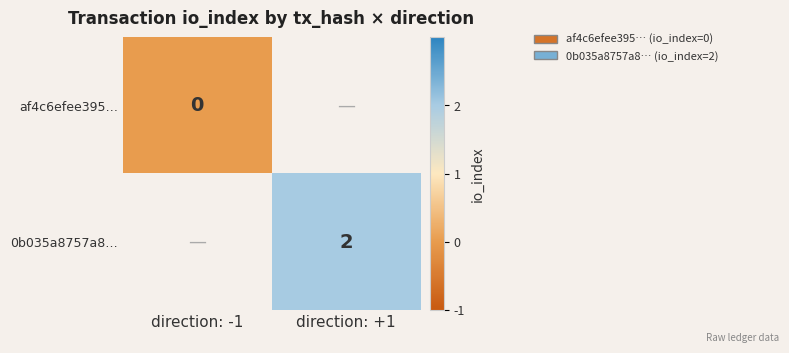

Which label corresponds to the smallest value in the chart?

direction: -1